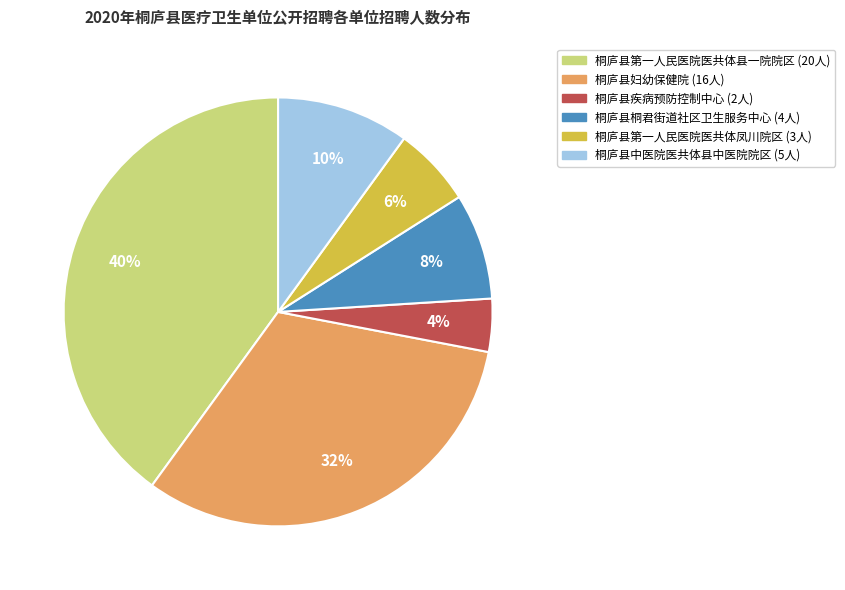

To the nearest percent, what is the difference between the largest and smallest slice percentages?

36%